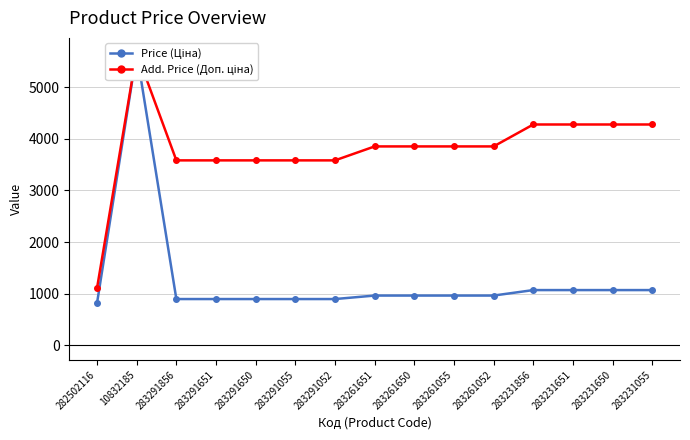

At 283261651, list the series in order from largest to smallest.

Add. Price (Доп. ціна), Price (Ціна)